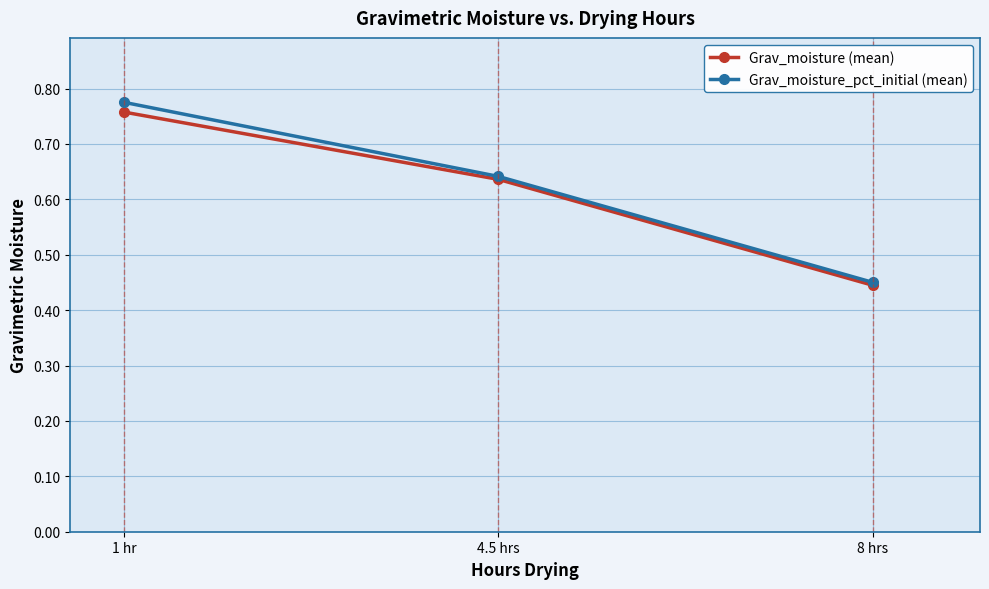

What is the difference between the Grav_moisture (mean) values at 8 hrs and 1 hr?

0.3